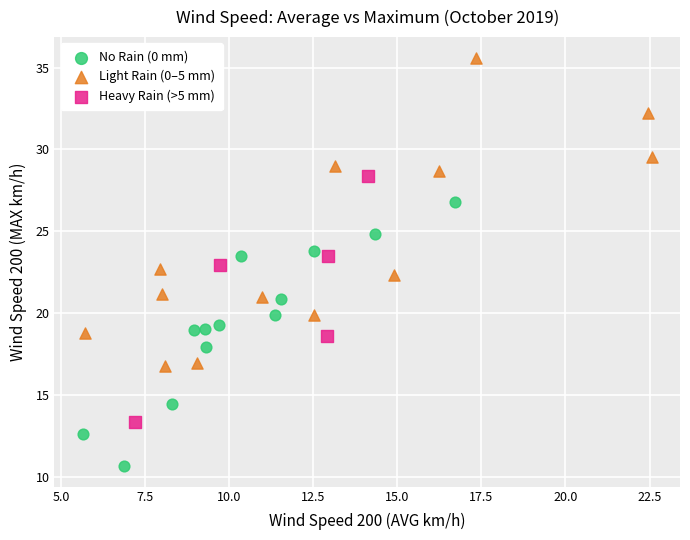

Which series reaches the maximum Y coordinate?

Light Rain (0–5 mm)